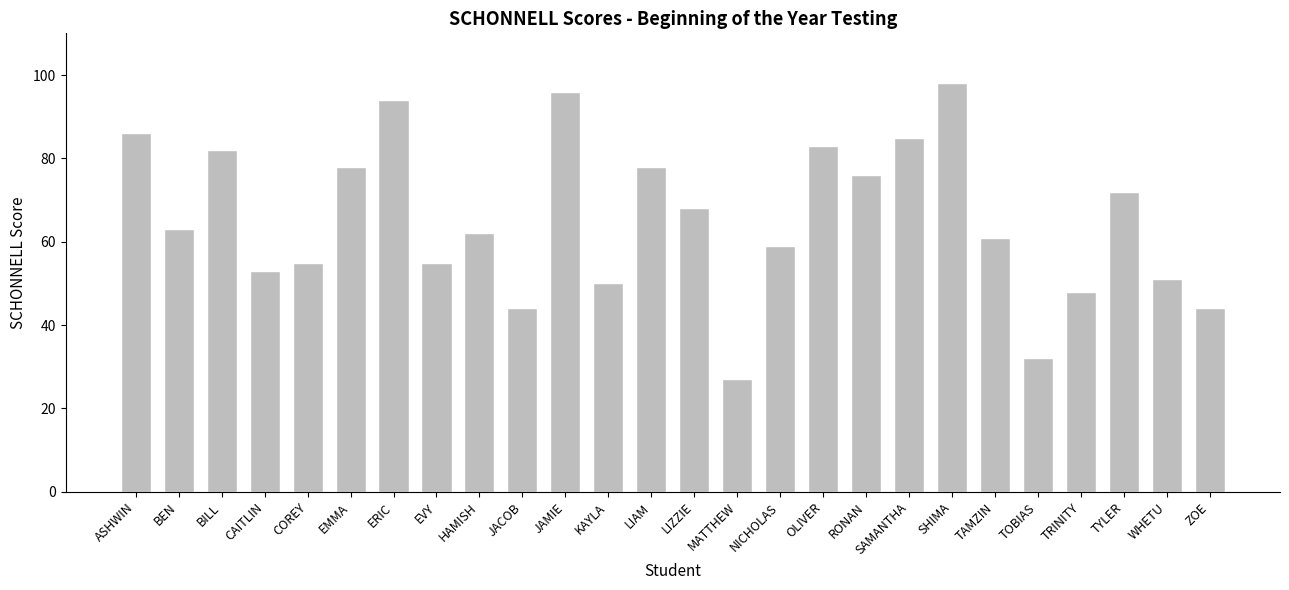

How many values are below 63?

13